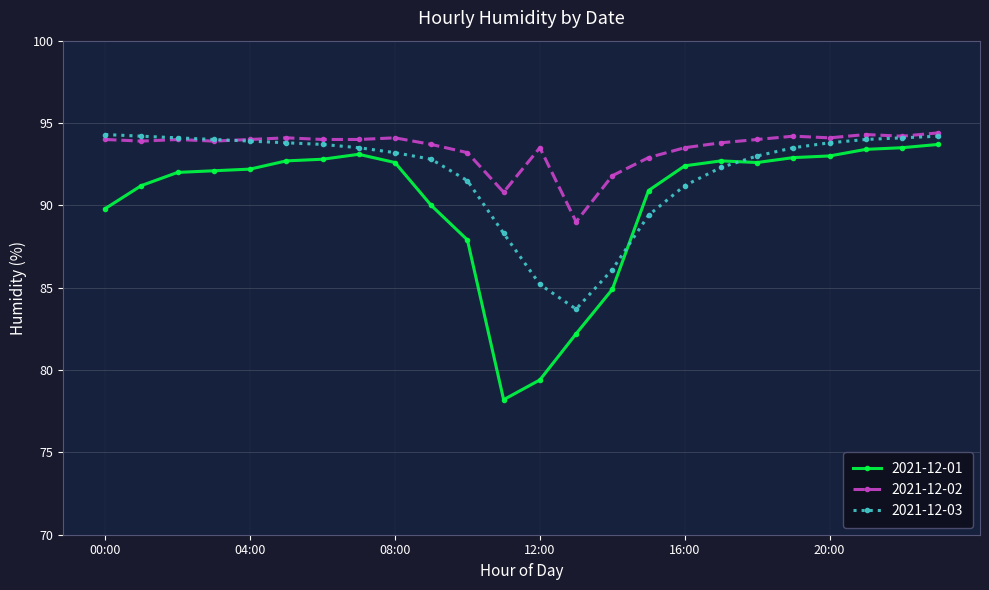

What is the value of the 2021-12-01 point at the 7th from the left?

92.8